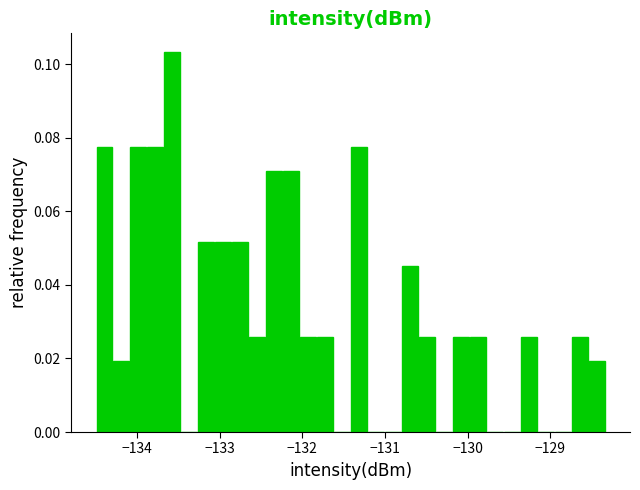

Read against the x-axis, roughly where is the centre of the tallest bar?

-133.6